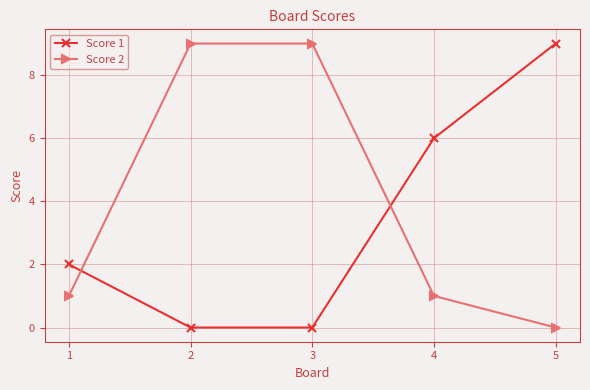

Is it true that Score 1 equals 3 at 1?

False